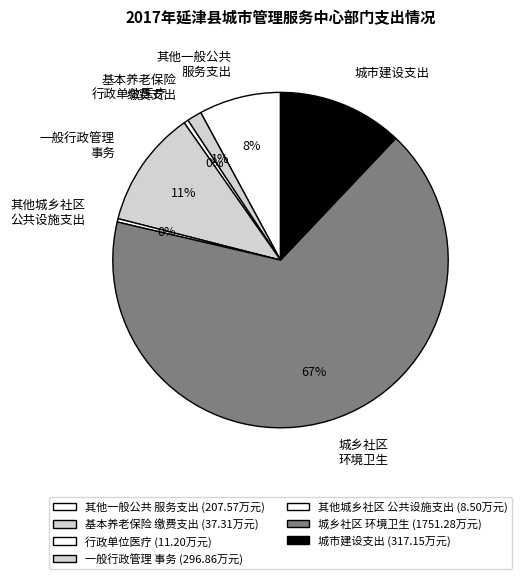

Combined, do 基本养老保险 缴费支出 and 行政单位医疗 account for over 50%?

No